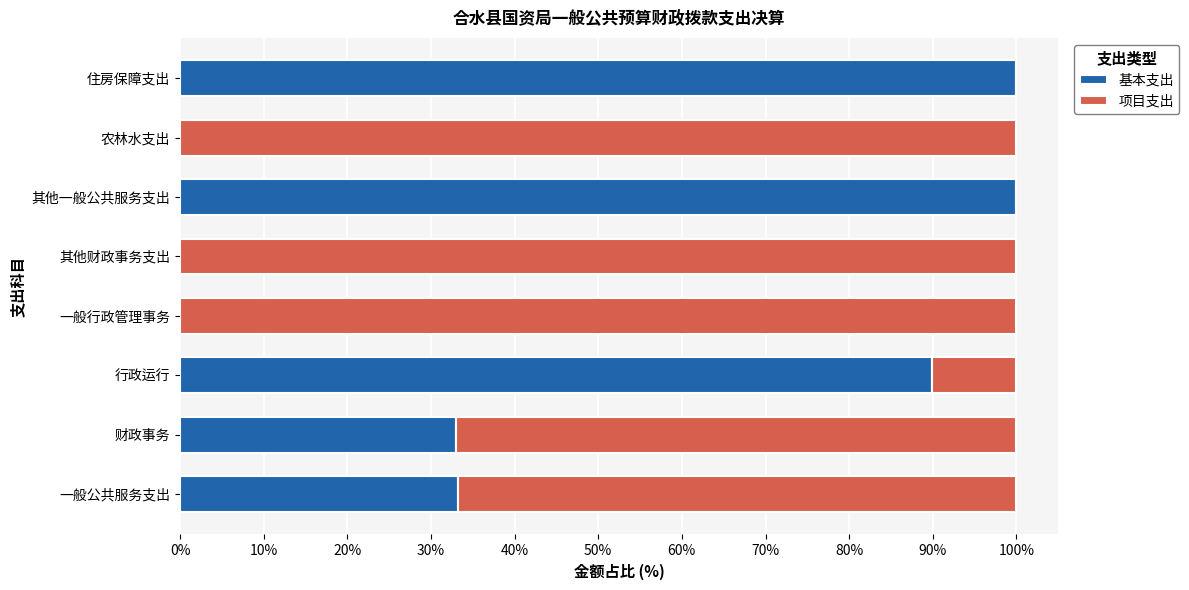

Is it true that 基本支出 equals 33.0 at 财政事务?

True